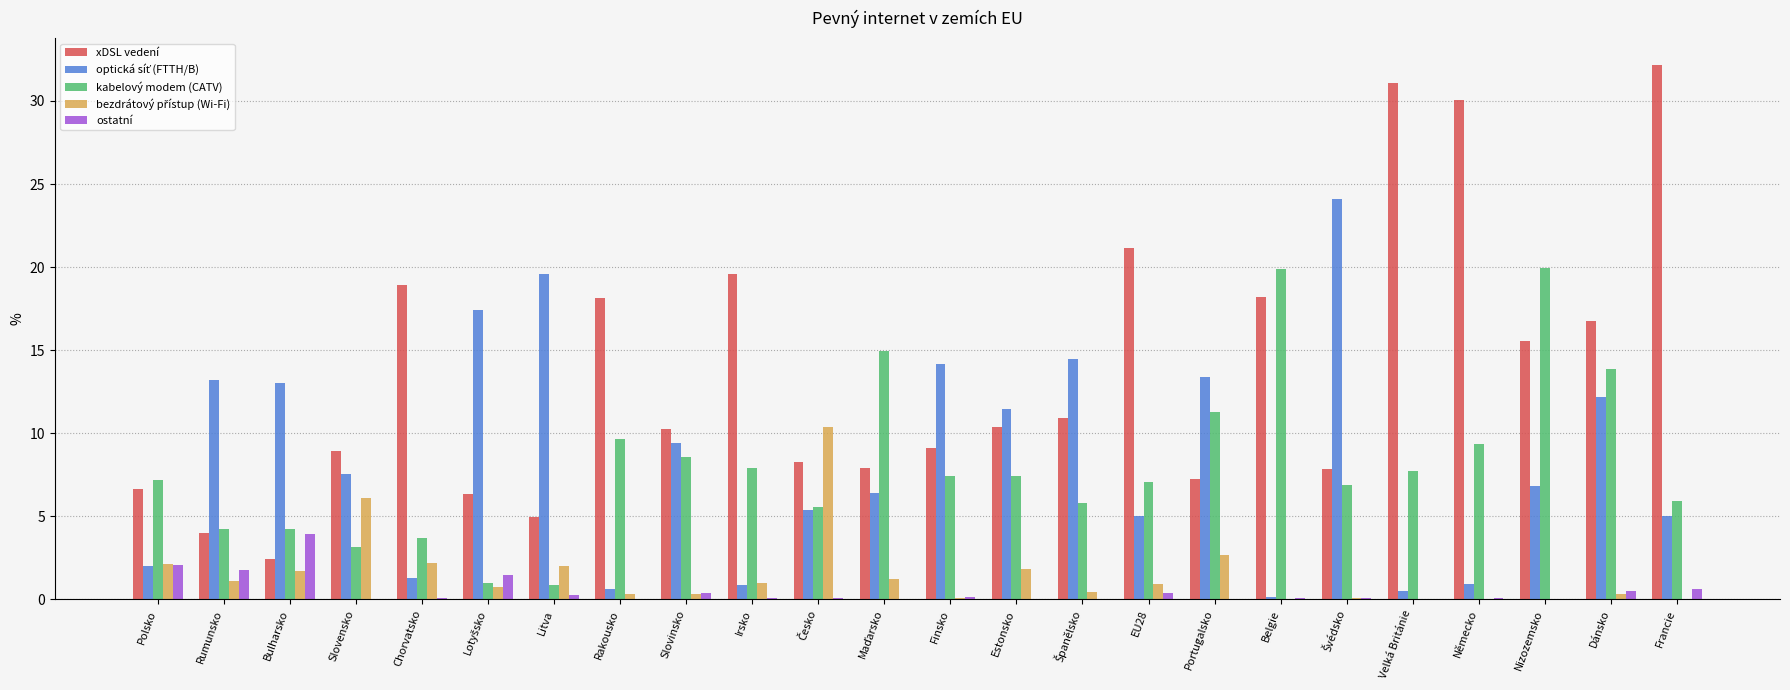

The value of kabelový modem (CATV) at Portugalsko is 4.8. True or false?

False